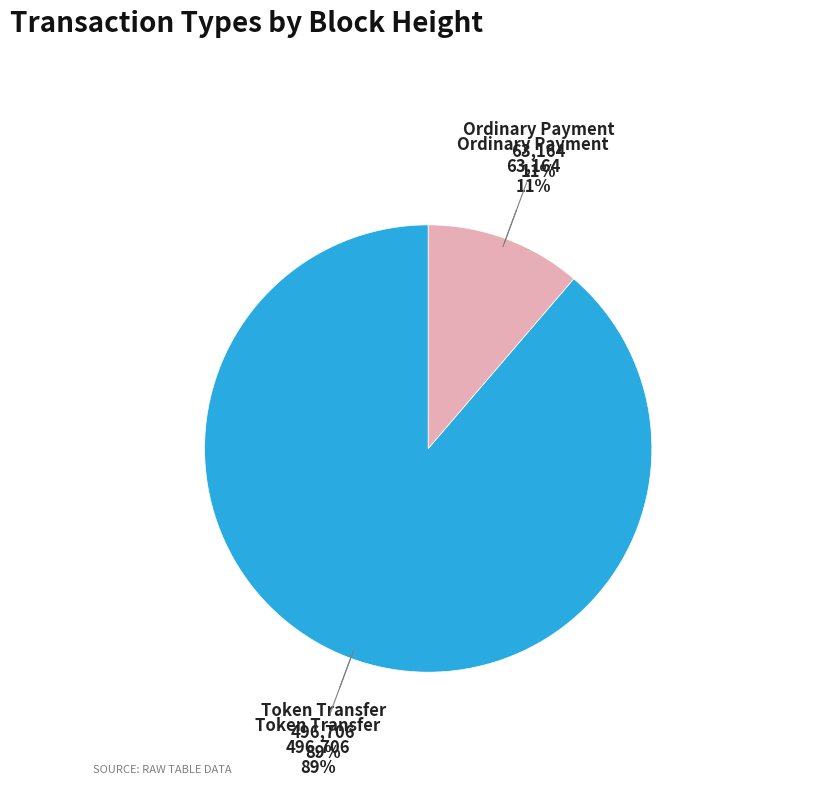

Is there a majority slice in this chart?

Yes